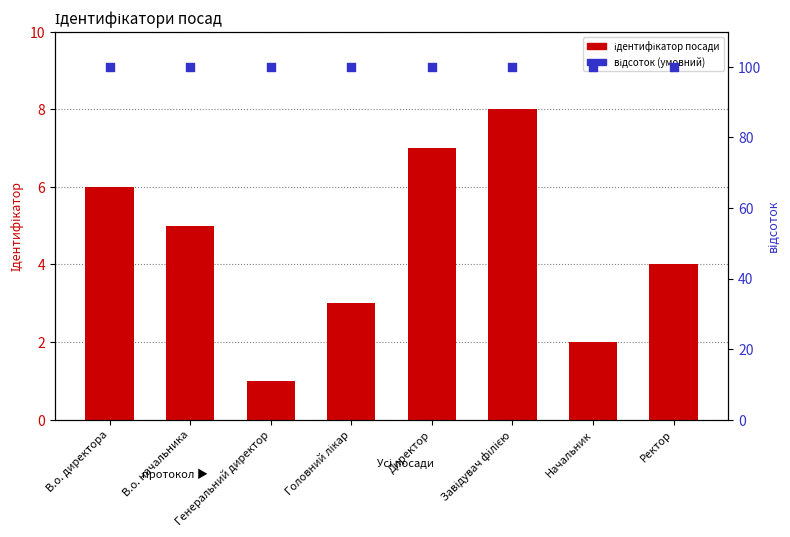

Which series has the largest Y range (max minus min)?

Ідентифікатор